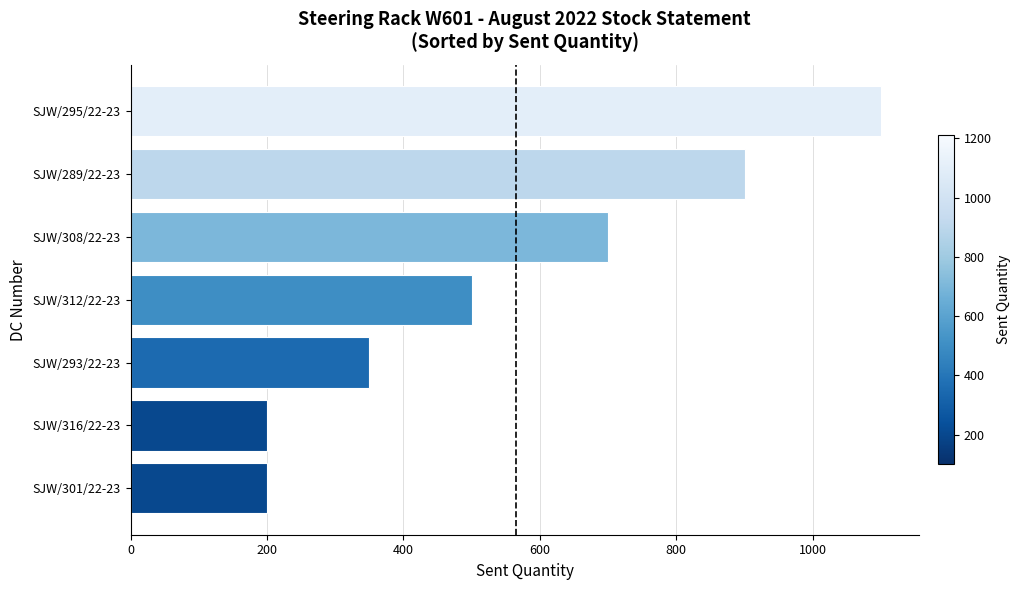

What is the difference between the maximum and second lowest values?

900